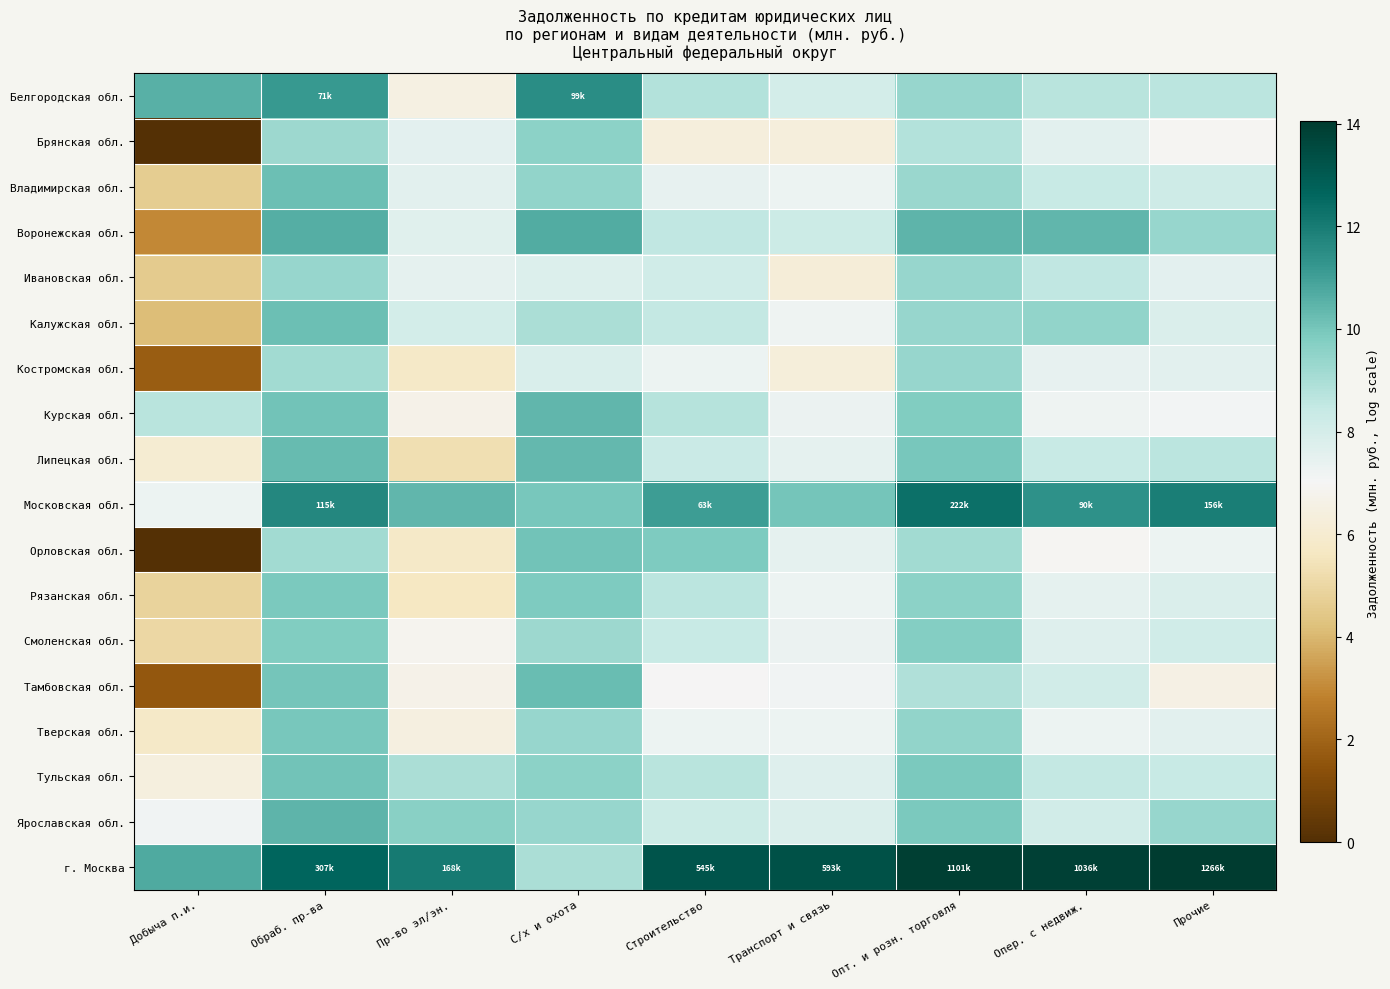

Reading left to right, transcribe all the data shown in this chart.

Белгородская обл.: Добыча п.и.=10.6	Обраб. пр-ва=11.2	Пр-во эл/эн.=6.5	С/х и охота=11.5	Строительство=8.8	Транспорт и связь=8.0	Опт. и розн. торговля=9.4	Опер. с недвиж.=8.7	Прочие=8.6
Брянская обл.: Добыча п.и.=0.0	Обраб. пр-ва=9.2	Пр-во эл/эн.=7.5	С/х и охота=9.6	Строительство=6.4	Транспорт и связь=6.4	Опт. и розн. торговля=8.8	Опер. с недвиж.=7.6	Прочие=7.0
Владимирская обл.: Добыча п.и.=4.6	Обраб. пр-ва=10.2	Пр-во эл/эн.=7.6	С/х и охота=9.4	Строительство=7.5	Транспорт и связь=7.2	Опт. и розн. торговля=9.3	Опер. с недвиж.=8.4	Прочие=8.2
Воронежская обл.: Добыча п.и.=3.0	Обраб. пр-ва=10.6	Пр-во эл/эн.=7.7	С/х и охота=10.7	Строительство=8.5	Транспорт и связь=8.2	Опт. и розн. торговля=10.5	Опер. с недвиж.=10.4	Прочие=9.4
Ивановская обл.: Добыча п.и.=4.6	Обраб. пр-ва=9.4	Пр-во эл/эн.=7.5	С/х и охота=7.8	Строительство=8.2	Транспорт и связь=6.2	Опт. и розн. торговля=9.4	Опер. с недвиж.=8.5	Прочие=7.5
Калужская обл.: Добыча п.и.=4.2	Обраб. пр-ва=10.2	Пр-во эл/эн.=8.0	С/х и охота=9.0	Строительство=8.5	Транспорт и связь=7.2	Опт. и розн. торговля=9.4	Опер. с недвиж.=9.5	Прочие=7.8
Костромская обл.: Добыча п.и.=1.8	Обраб. пр-ва=9.1	Пр-во эл/эн.=5.8	С/х и охота=7.9	Строительство=7.3	Транспорт и связь=6.3	Опт. и розн. торговля=9.4	Опер. с недвиж.=7.4	Прочие=7.6
Курская обл.: Добыча п.и.=8.7	Обраб. пр-ва=10.1	Пр-во эл/эн.=6.7	С/х и охота=10.4	Строительство=8.7	Транспорт и связь=7.3	Опт. и розн. торговля=9.8	Опер. с недвиж.=7.2	Прочие=7.1
Липецкая обл.: Добыча п.и.=6.0	Обраб. пр-ва=10.3	Пр-во эл/эн.=5.3	С/х и охота=10.4	Строительство=8.3	Транспорт и связь=7.5	Опт. и розн. торговля=9.9	Опер. с недвиж.=8.4	Прочие=8.7
Московская обл.: Добыча п.и.=7.3	Обраб. пр-ва=11.7	Пр-во эл/эн.=10.4	С/х и охота=9.9	Строительство=11.1	Транспорт и связь=10.0	Опт. и розн. торговля=12.3	Опер. с недвиж.=11.4	Прочие=12.0
Орловская обл.: Добыча п.и.=0.0	Обраб. пр-ва=9.1	Пр-во эл/эн.=5.8	С/х и охота=10.1	Строительство=9.9	Транспорт и связь=7.5	Опт. и розн. торговля=9.1	Опер. с недвиж.=6.9	Прочие=7.3
Рязанская обл.: Добыча п.и.=4.8	Обраб. пр-ва=9.9	Пр-во эл/эн.=5.6	С/х и охота=9.9	Строительство=8.6	Транспорт и связь=7.3	Опт. и розн. торговля=9.6	Опер. с недвиж.=7.5	Прочие=7.8
Смоленская обл.: Добыча п.и.=5.0	Обраб. пр-ва=9.8	Пр-во эл/эн.=6.8	С/х и охота=9.2	Строительство=8.4	Транспорт и связь=7.3	Опт. и розн. торговля=9.7	Опер. с недвиж.=7.7	Прочие=8.2
Тамбовская обл.: Добыча п.и.=1.6	Обраб. пр-ва=10.0	Пр-во эл/эн.=6.7	С/х и охота=10.2	Строительство=7.0	Транспорт и связь=7.2	Опт. и розн. торговля=8.8	Опер. с недвиж.=8.1	Прочие=6.6
Тверская обл.: Добыча п.и.=5.8	Обраб. пр-ва=9.9	Пр-во эл/эн.=6.5	С/х и охота=9.4	Строительство=7.3	Транспорт и связь=7.3	Опт. и розн. торговля=9.5	Опер. с недвиж.=7.3	Прочие=7.6
Тульская обл.: Добыча п.и.=6.4	Обраб. пр-ва=10.1	Пр-во эл/эн.=9.0	С/х и охота=9.6	Строительство=8.7	Транспорт и связь=7.7	Опт. и розн. торговля=9.9	Опер. с недвиж.=8.5	Прочие=8.4
Ярославская обл.: Добыча п.и.=7.2	Обраб. пр-ва=10.4	Пр-во эл/эн.=9.7	С/х и охота=9.4	Строительство=8.2	Транспорт и связь=7.8	Опт. и розн. торговля=9.9	Опер. с недвиж.=8.1	Прочие=9.3
г. Москва: Добыча п.и.=10.8	Обраб. пр-ва=12.6	Пр-во эл/эн.=12.0	С/х и охота=9.0	Строительство=13.2	Транспорт и связь=13.3	Опт. и розн. торговля=13.9	Опер. с недвиж.=13.9	Прочие=14.1